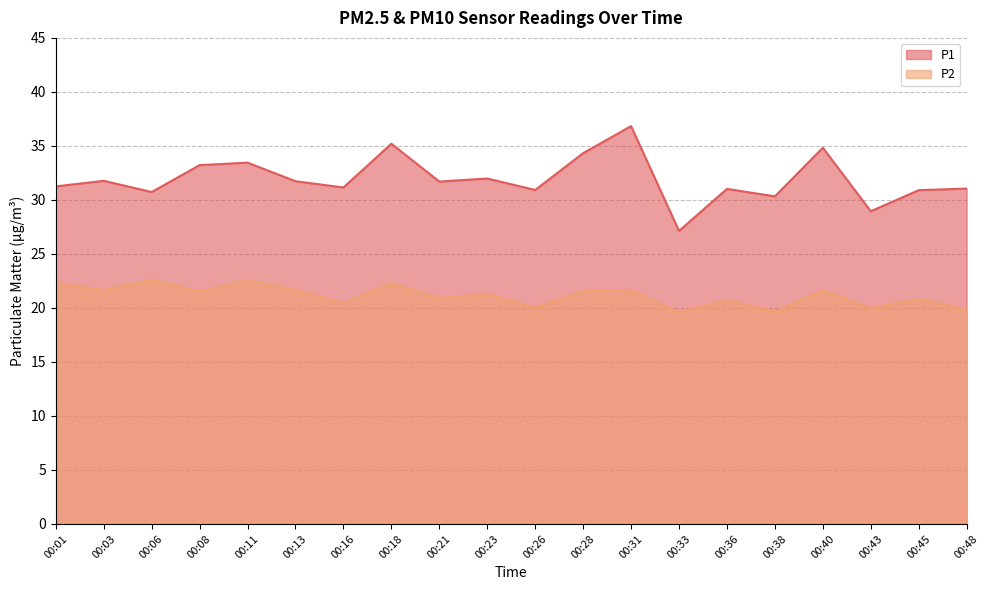

True or false: P1 and P2 cross at least once.

False